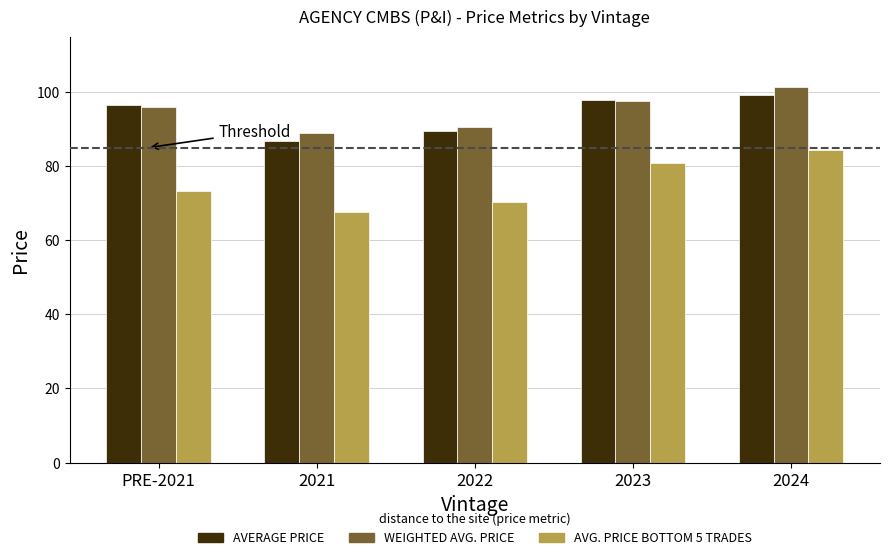

At which label is WEIGHTED AVG. PRICE closest to 95?

PRE-2021